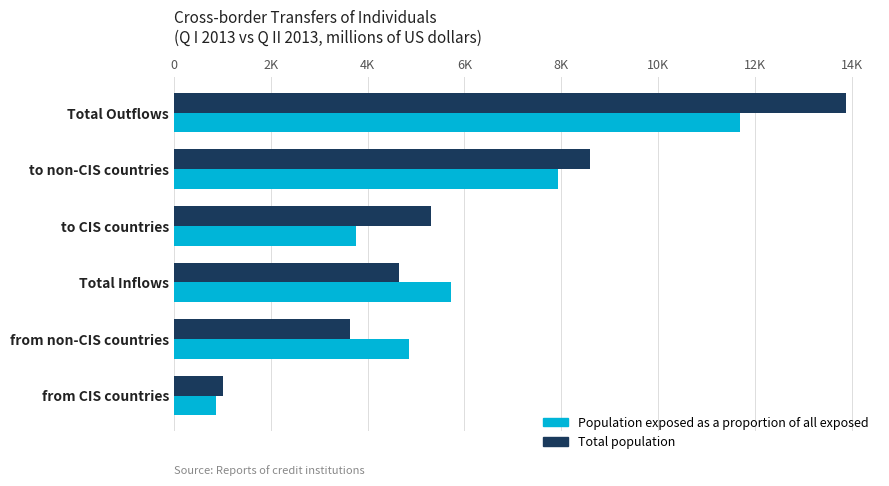

What are all the series names shown in the legend?

Population exposed as a proportion of all exposed, Total population